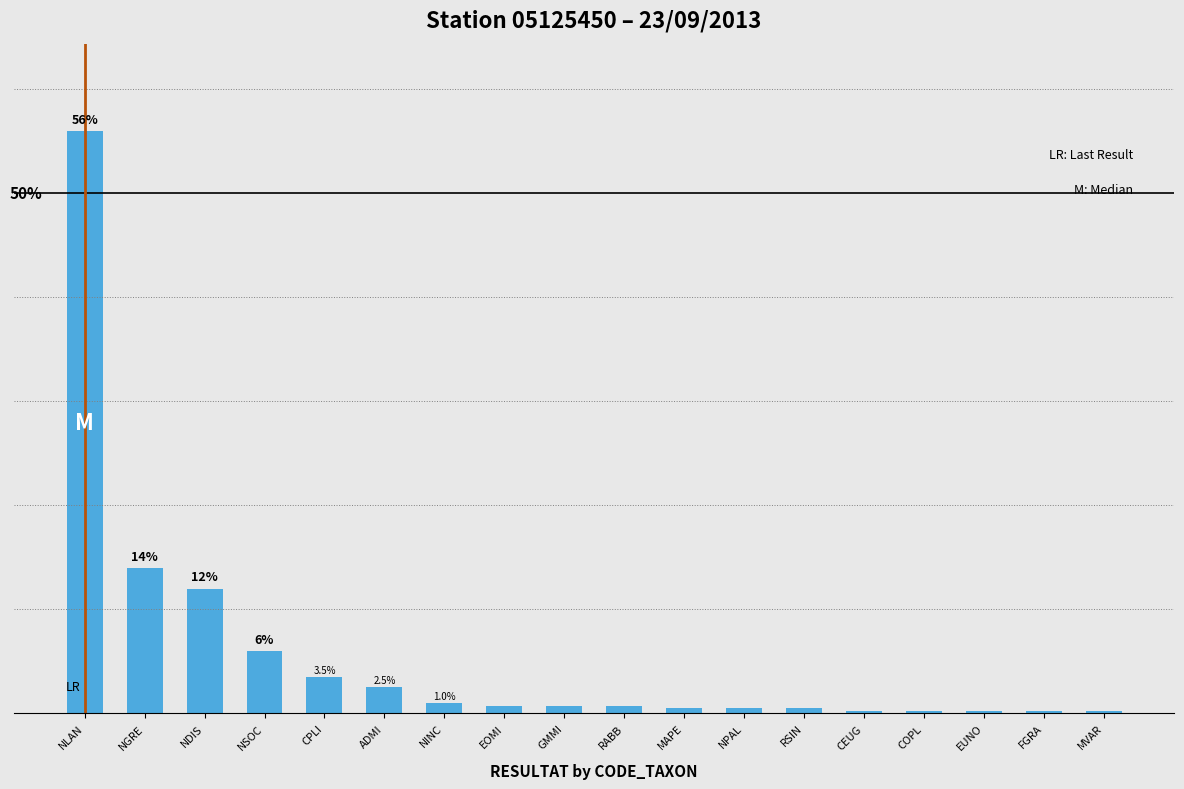

What is the ratio of the value at NSOC to the value at NLAN?

0.1